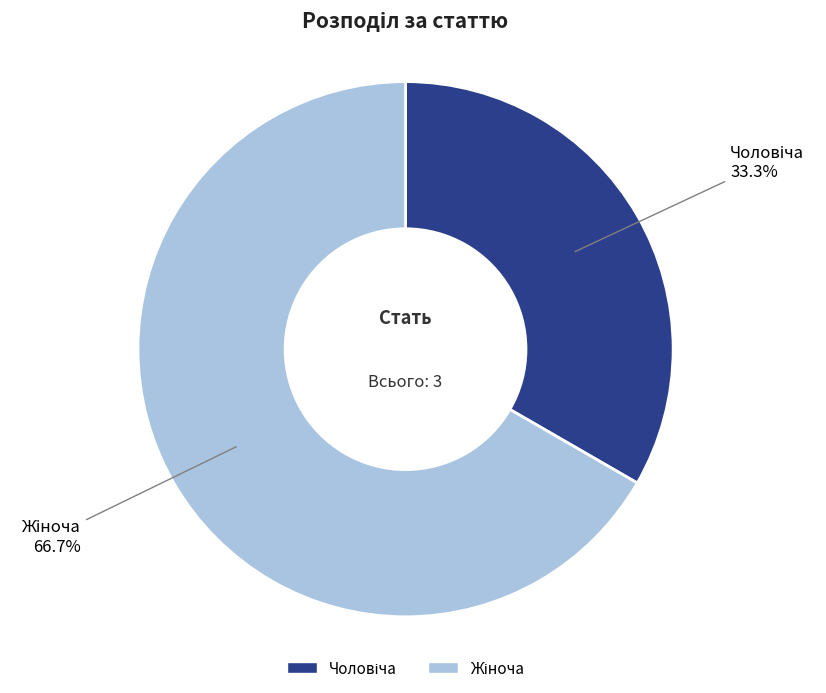

Is there any slice that represents more than half of the pie?

Yes